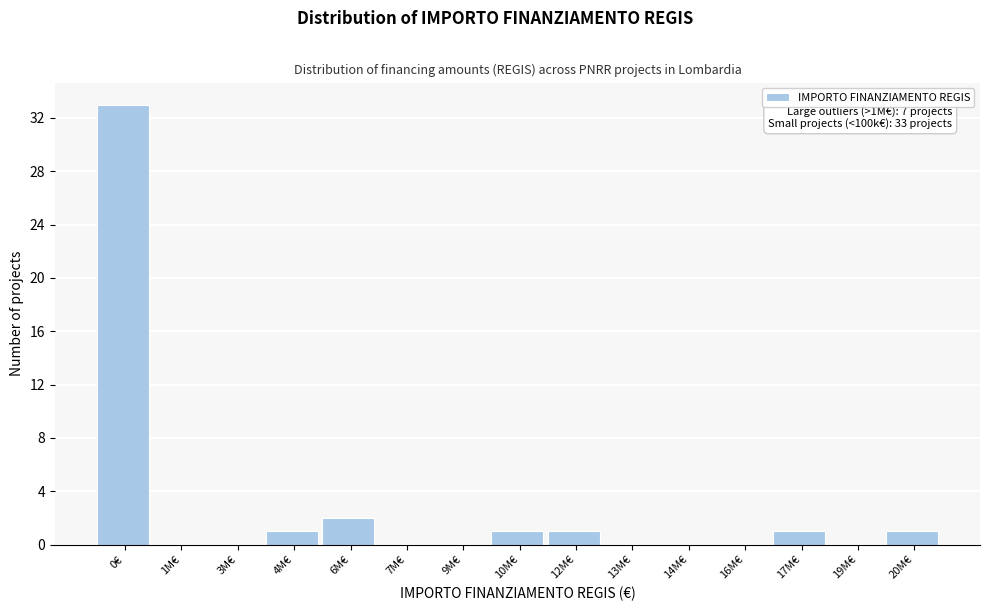

Reading left to right, what are all the values shown in this chart?

0€=33	1M€=0	3M€=0	4M€=1	6M€=2	7M€=0	9M€=0	10M€=1	12M€=1	13M€=0	14M€=0	16M€=0	17M€=1	19M€=0	20M€=1